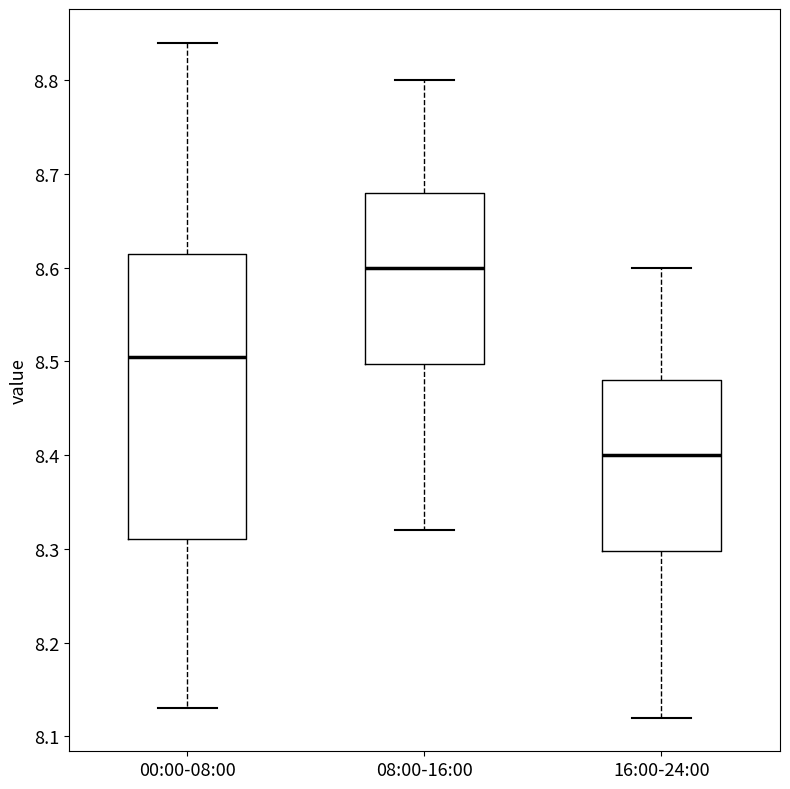

Reading left to right, transcribe this box plot: for each box, give where its median line is, the range the box spans, and where its two whiskers end, as read against the y-axis. The values are not printed on the chart, so give them approximately, as read against the axis.

00:00-08:00: median 8.51, box 8.31 to 8.62, whiskers 8.13 to 8.84
08:00-16:00: median 8.60, box 8.50 to 8.68, whiskers 8.32 to 8.80
16:00-24:00: median 8.40, box 8.30 to 8.48, whiskers 8.12 to 8.60